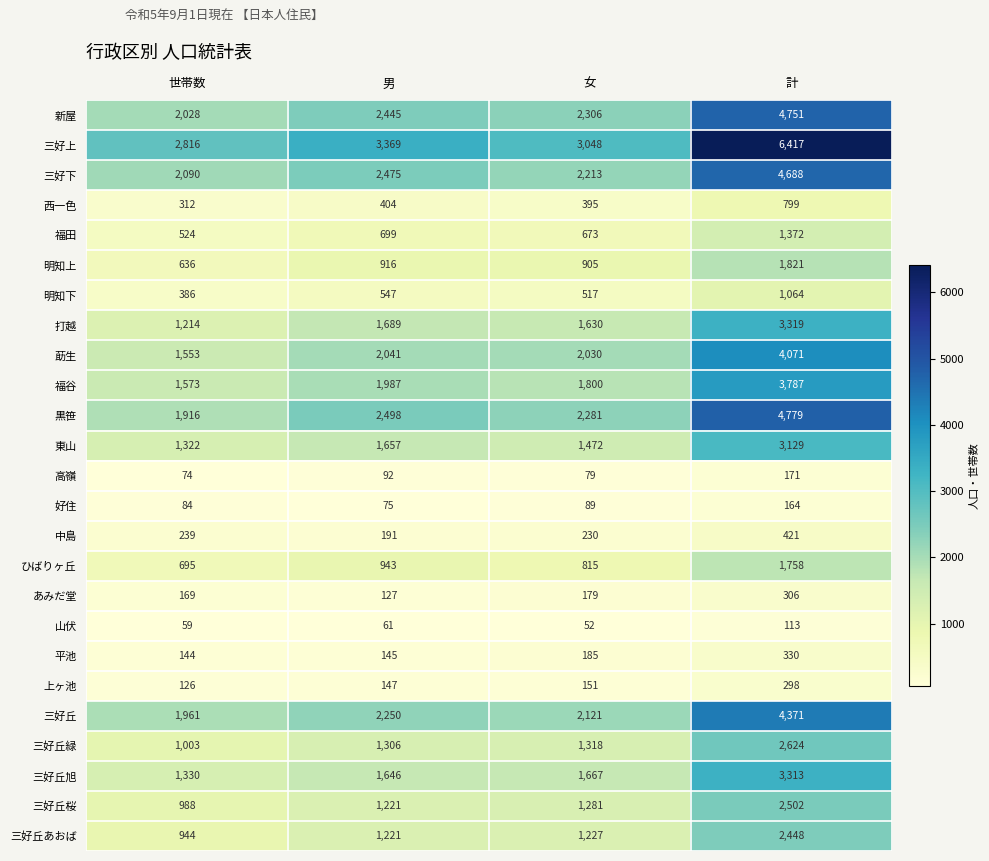

What is the smallest value displayed?

52